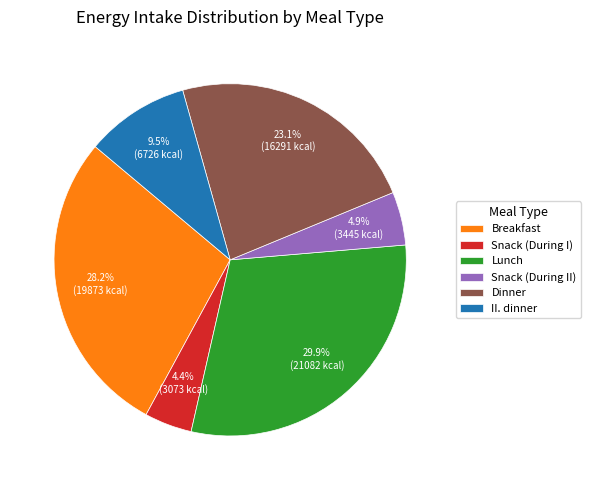

What percentage do Snack (During II) and Lunch together represent?

34.8%